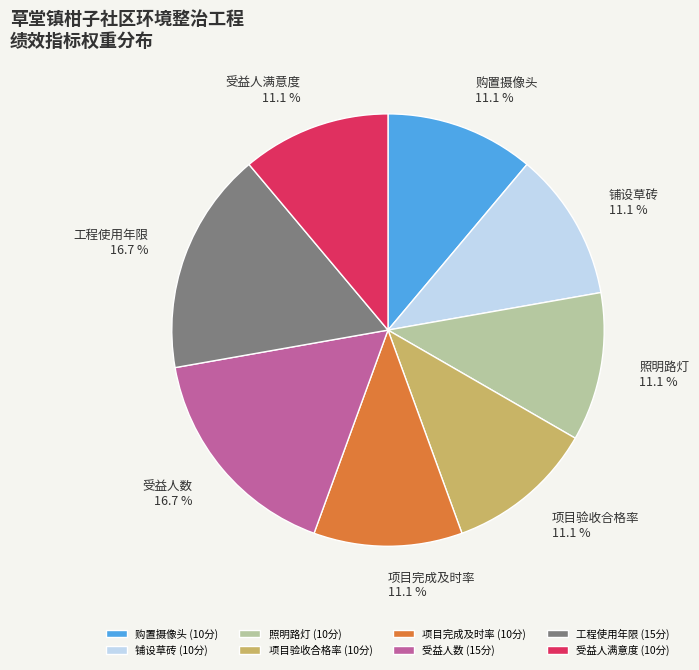

How much of the chart is everything except 铺设草砖?

88.9%